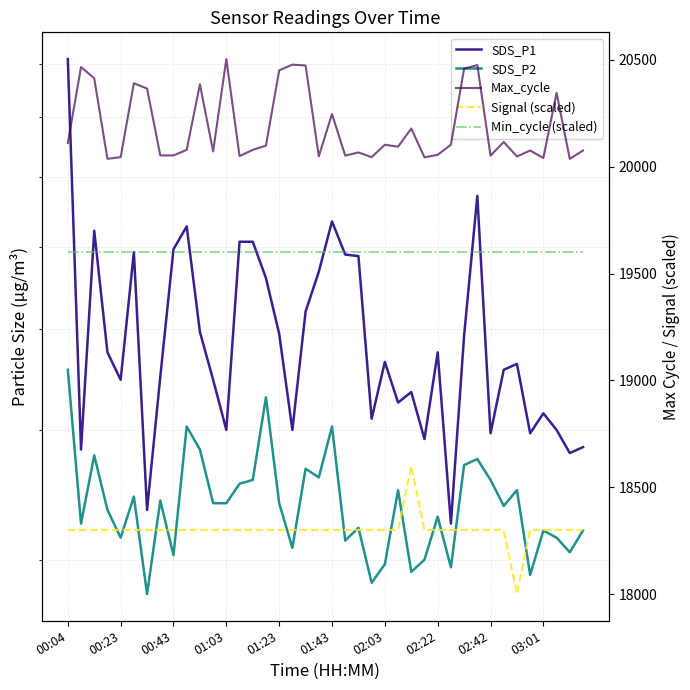

Where is Min_cycle (scaled) nearest to the value 19600?

00:04